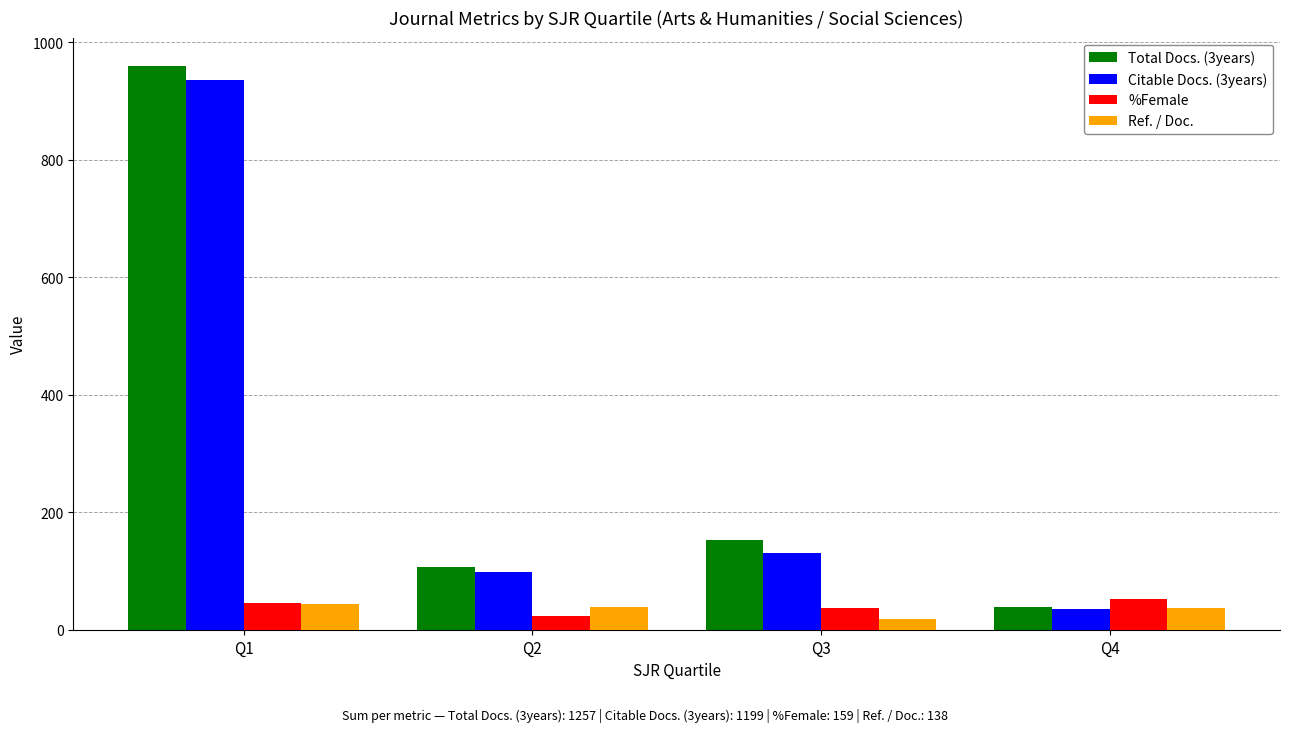

What is the difference between the maximum and minimum values in the %Female series?

29.4